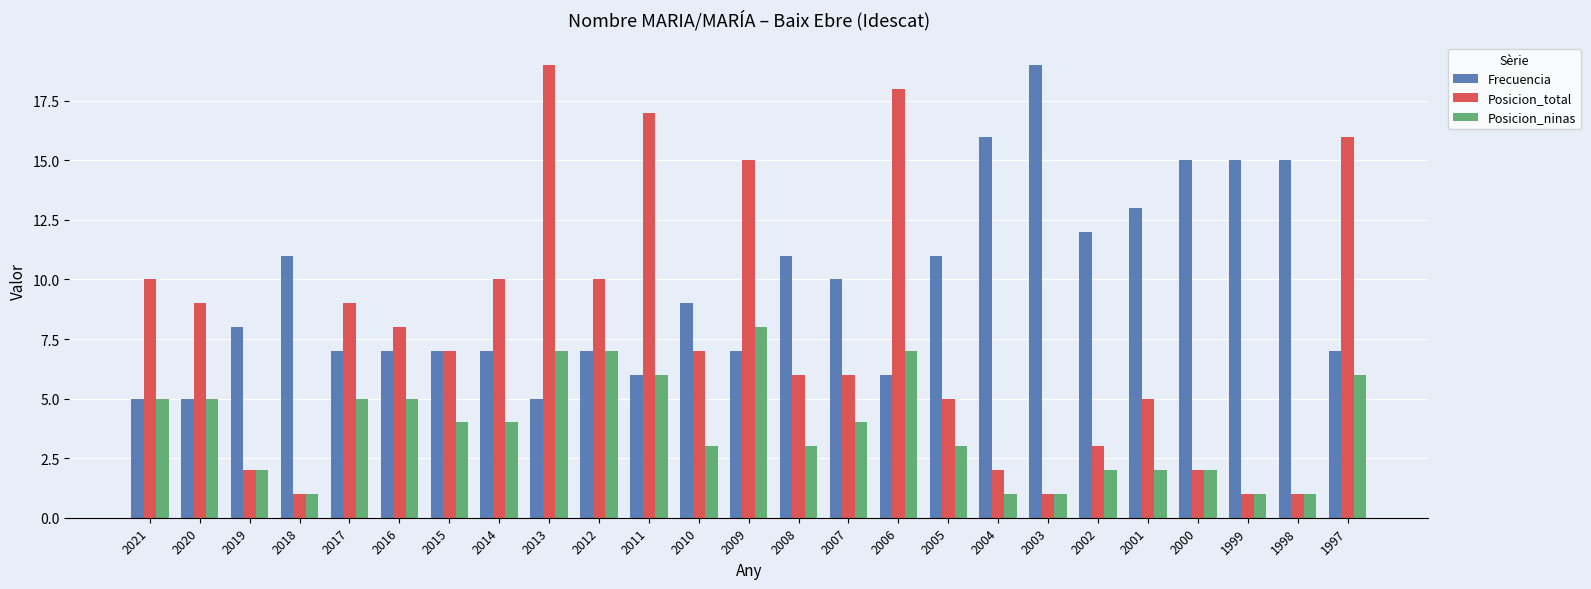

Reading right to left, extract all data points from this chart.

Frecuencia: 1997=7	1998=15	1999=15	2000=15	2001=13	2002=12	2003=19	2004=16	2005=11	2006=6	2007=10	2008=11	2009=7	2010=9	2011=6	2012=7	2013=5	2014=7	2015=7	2016=7	2017=7	2018=11	2019=8	2020=5	2021=5
Posicion_total: 1997=16	1998=1	1999=1	2000=2	2001=5	2002=3	2003=1	2004=2	2005=5	2006=18	2007=6	2008=6	2009=15	2010=7	2011=17	2012=10	2013=19	2014=10	2015=7	2016=8	2017=9	2018=1	2019=2	2020=9	2021=10
Posicion_ninas: 1997=6	1998=1	1999=1	2000=2	2001=2	2002=2	2003=1	2004=1	2005=3	2006=7	2007=4	2008=3	2009=8	2010=3	2011=6	2012=7	2013=7	2014=4	2015=4	2016=5	2017=5	2018=1	2019=2	2020=5	2021=5